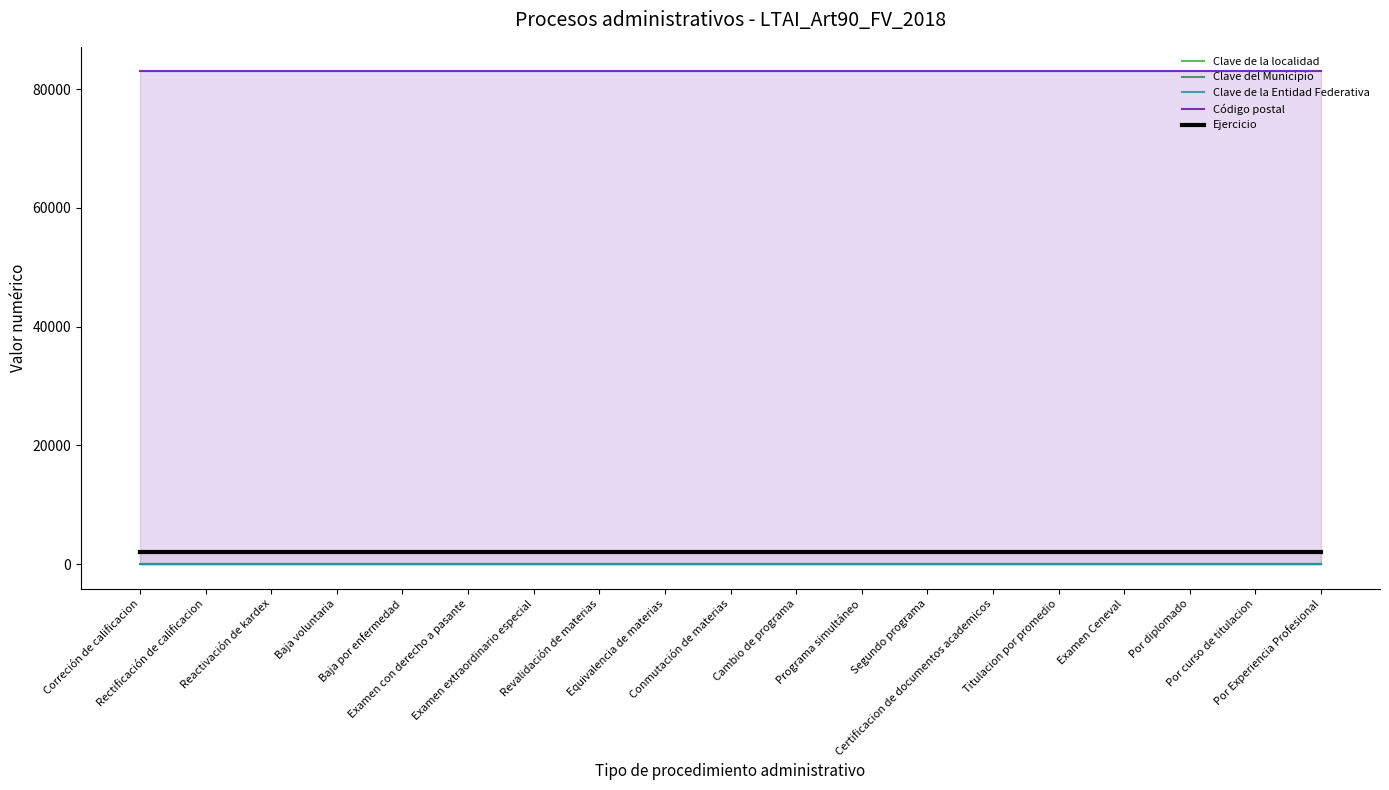

List the series in order of their peak value, lowest first.

Clave de la Entidad Federativa, Clave de la localidad, Clave del Municipio, Ejercicio, Código postal